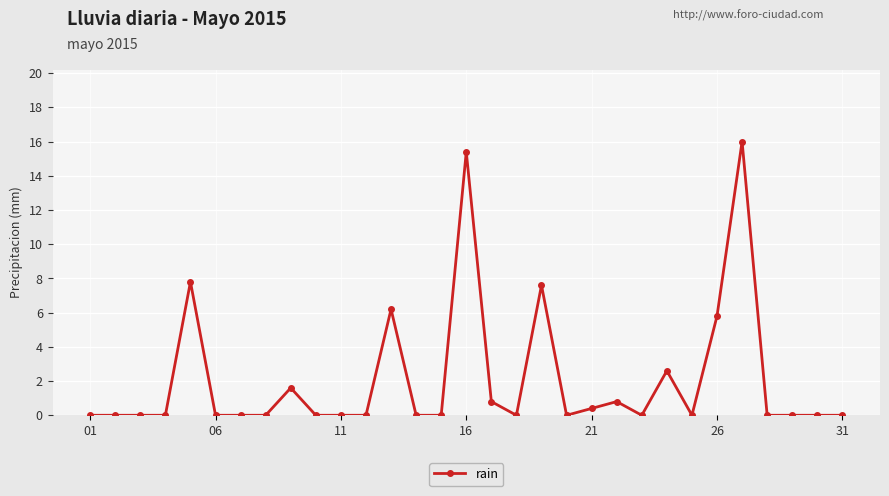

True or false: the data has more than 1 interior local peaks.

True